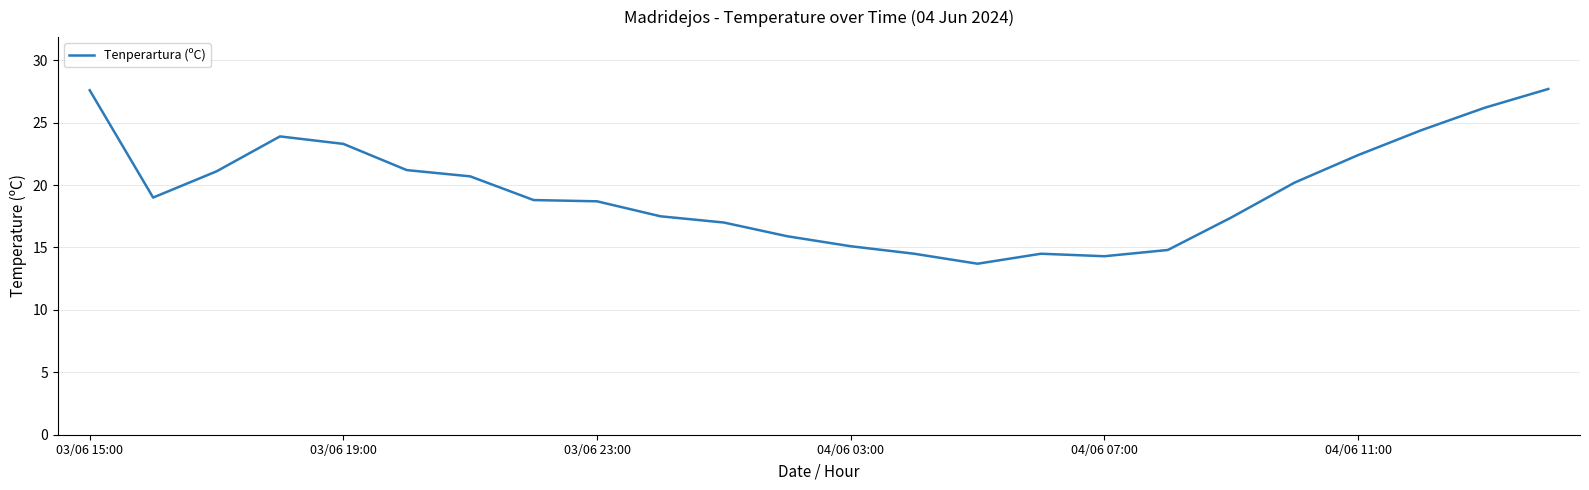

What is the difference between the maximum and minimum values?

14.0